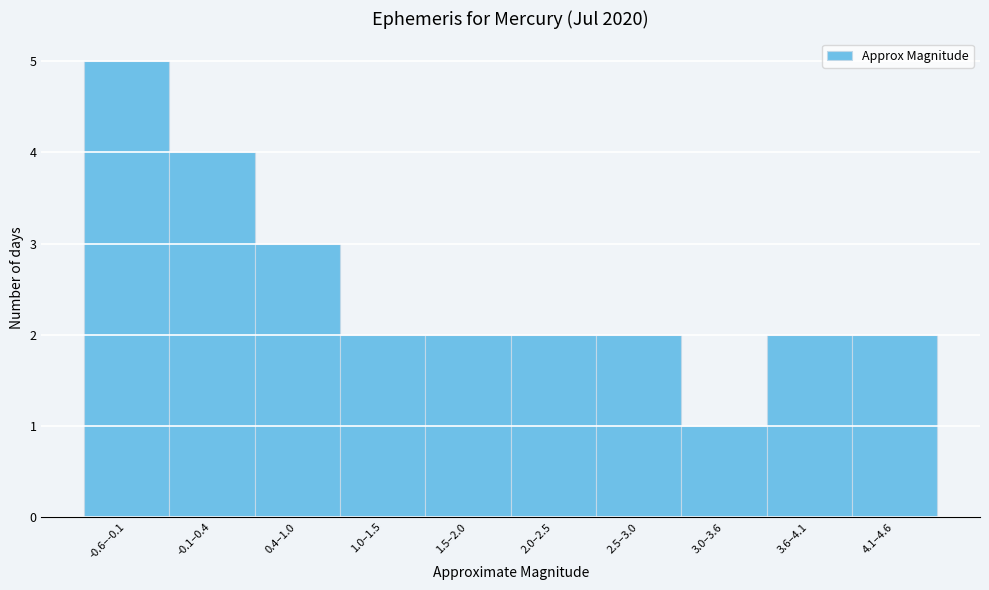

Reading left to right, extract all data points from this chart.

-0.6–-0.1=5	-0.1–0.4=4	0.4–1.0=3	1.0–1.5=2	1.5–2.0=2	2.0–2.5=2	2.5–3.0=2	3.0–3.6=1	3.6–4.1=2	4.1–4.6=2